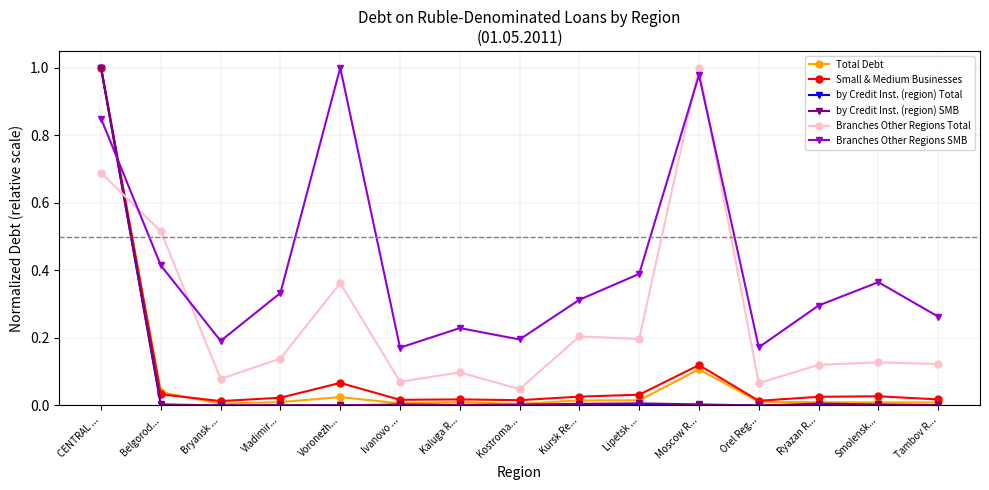

Between Belgorod... and Kursk Re..., which series saw the biggest shift?

Branches Other Regions Total